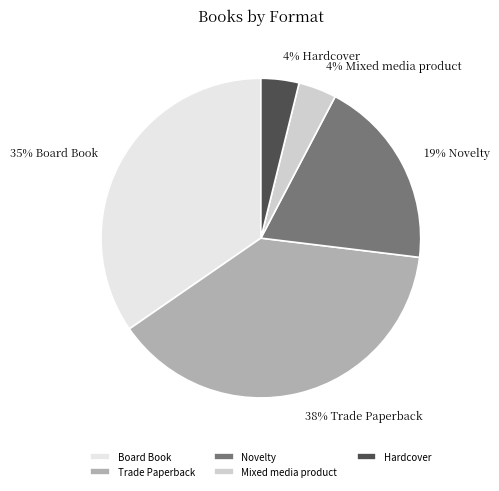

Count the number of slices in the pie.

5